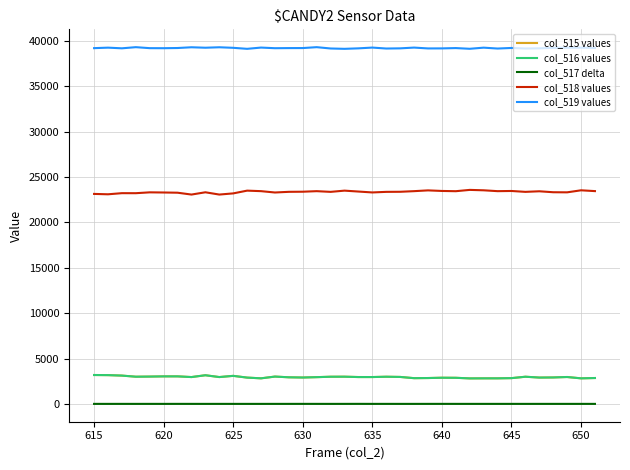

What is the lowest value of the col_515 values series?

2810